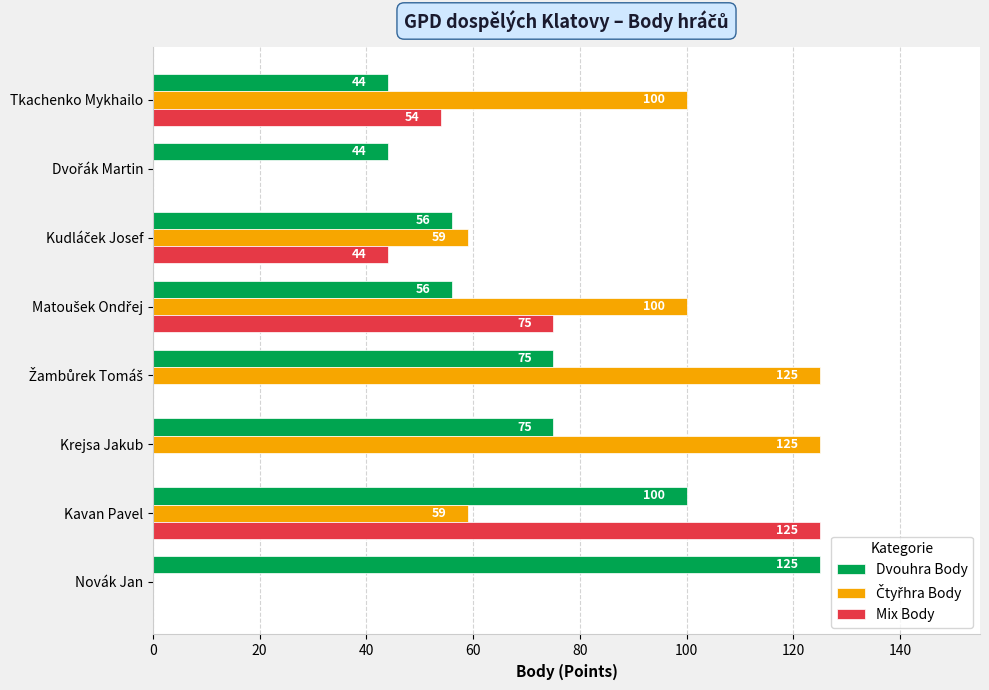

What is the average value of the Dvouhra Body series?

72